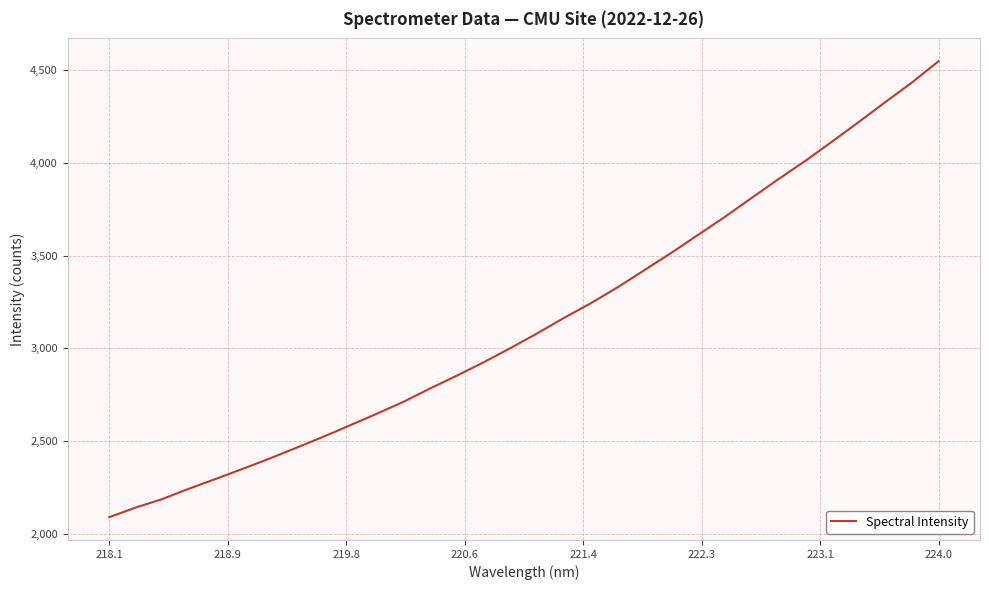

What is the sum of all values?

100658.6